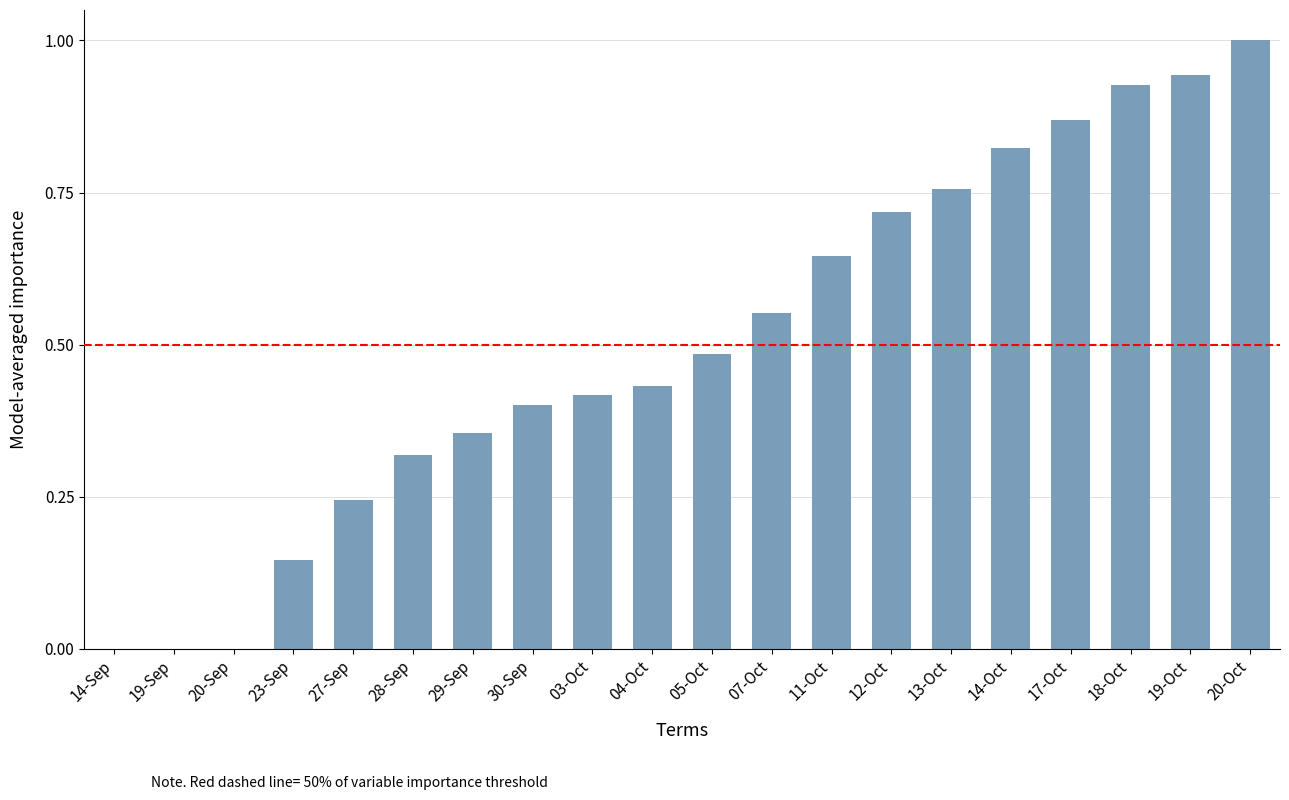

True or false: the data shows 0.4 at 19-Oct.

False